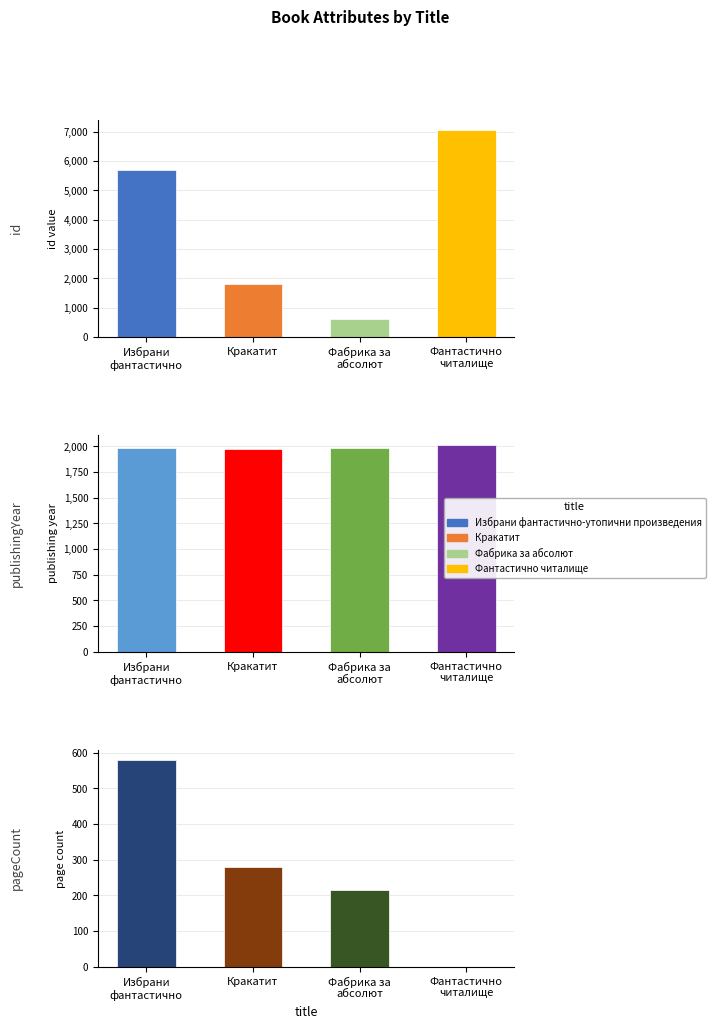

Reading left to right, list all the values displayed in this chart.

id: Избрани фантастично-утопични произведения=5706	Кракатит=1812	Фабрика за абсолют=607	Фантастично читалище=7057
publishingYear: Избрани фантастично-утопични произведения=1985	Кракатит=1979	Фабрика за абсолют=1981	Фантастично читалище=2013
pageCount: Избрани фантастично-утопични произведения=580	Кракатит=280	Фабрика за абсолют=216	Фантастично читалище=0